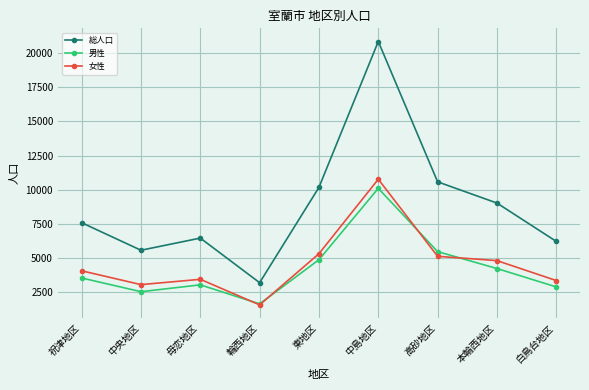

What is the difference between the highest and lowest values at 東地区?

5305